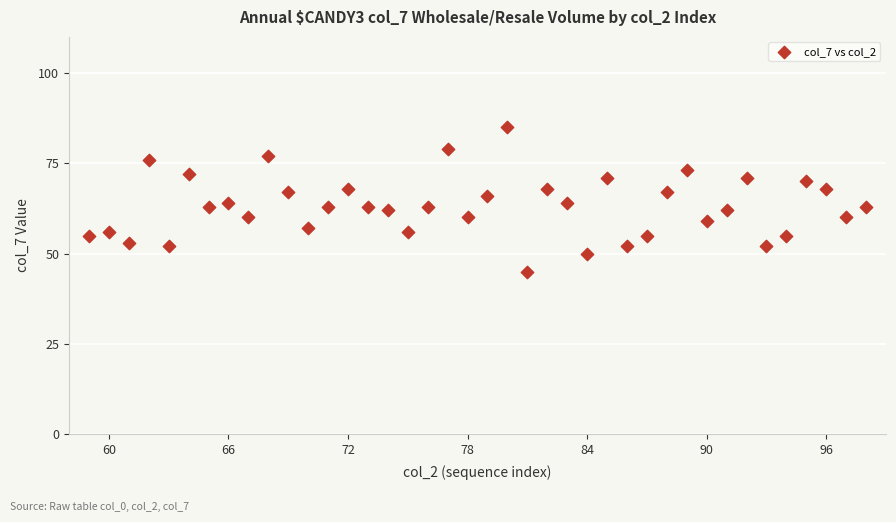

What is the range of X values (max minus min)?

39